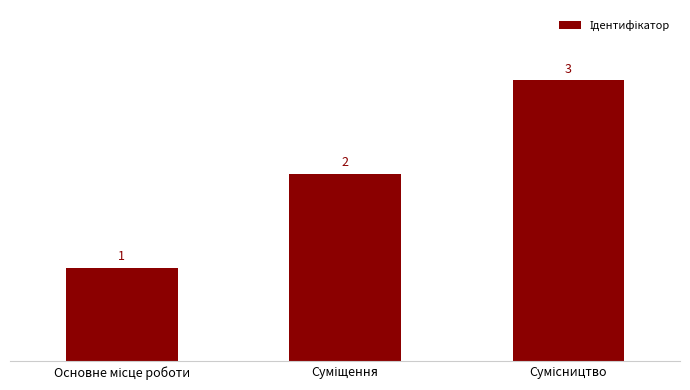

How many values are between 1 and 3?

3